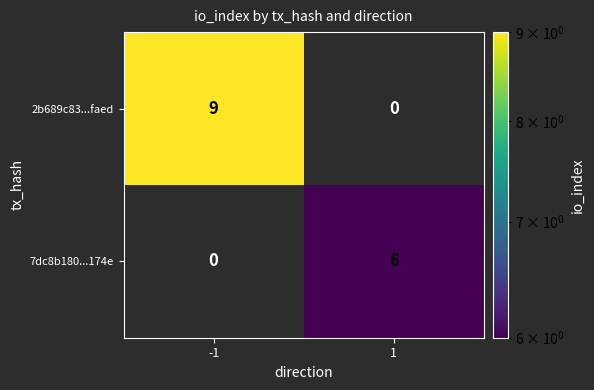

Reading right to left, transcribe all the data shown in this chart.

2b689c83...faed: 0	9
7dc8b180...174e: 6	0